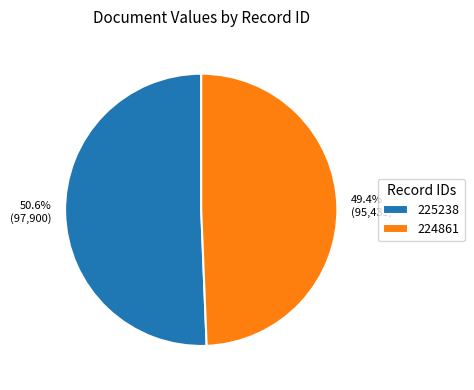

Count the number of slices in the pie.

2